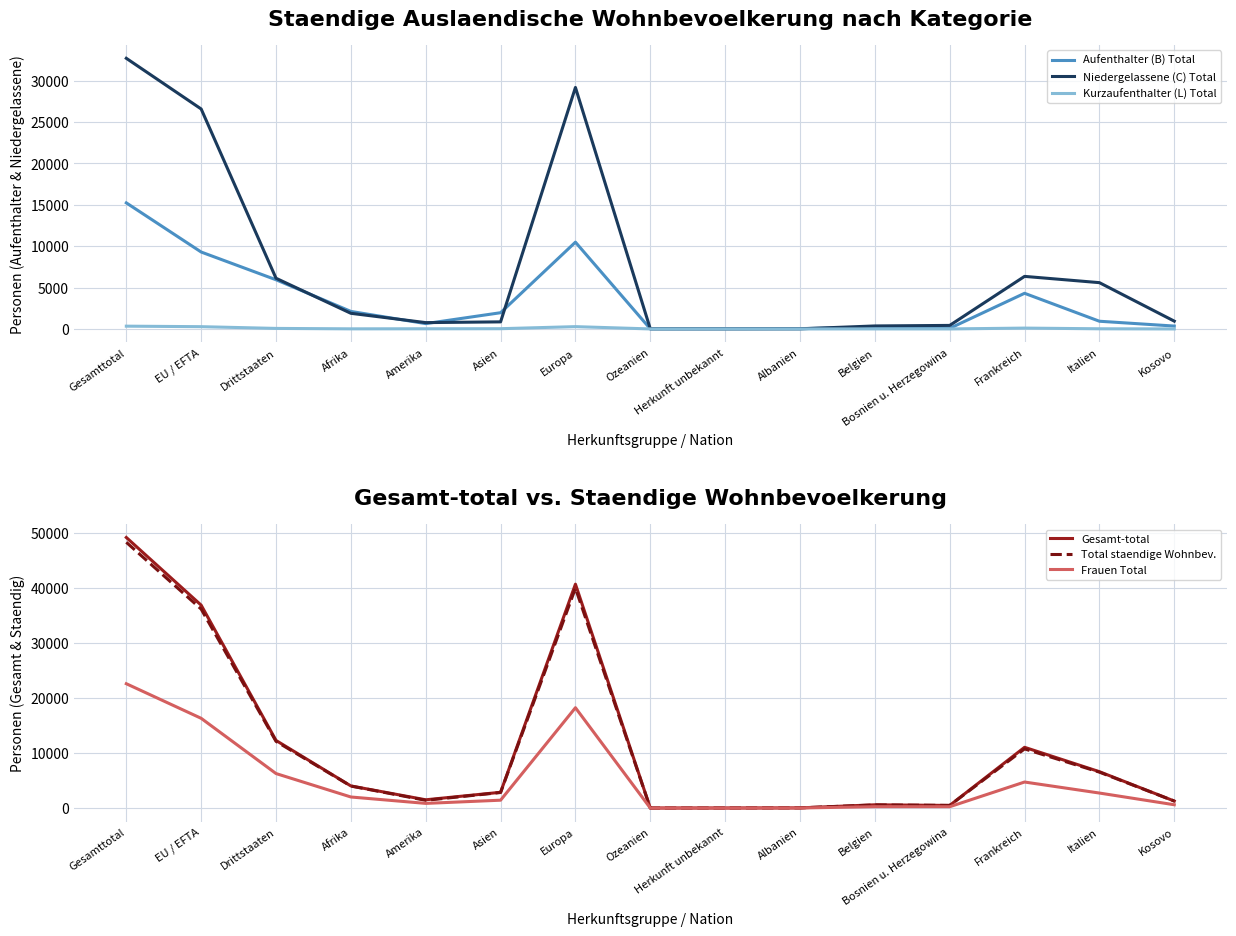

True or false: Gesamt-total and Niedergelassene (C) Total cross at least once.

False